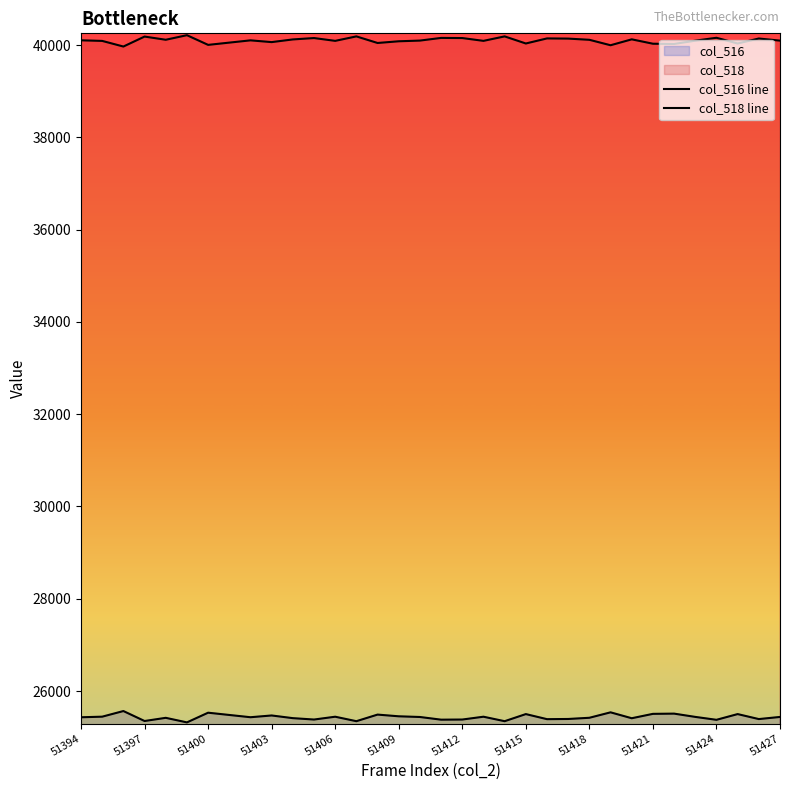

Does the chart display data point markers on the line(s)?

No